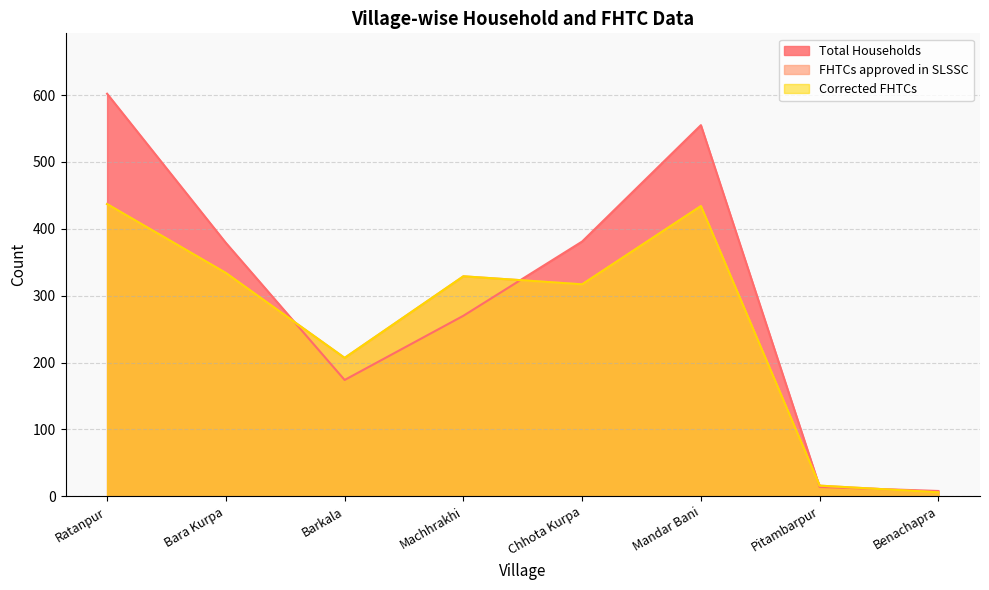

What is the minimum value for Total Households?

8